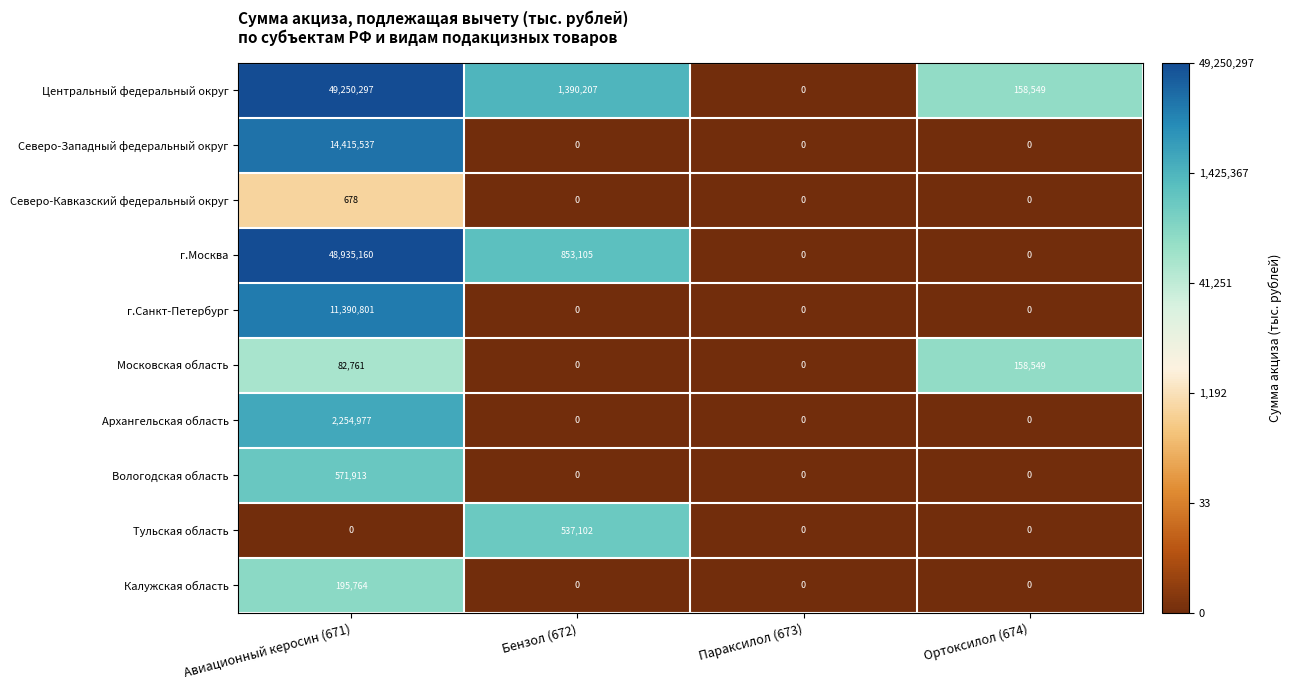

What is the difference between the second highest and second lowest values in the Центральный федеральный округ series?

1231658